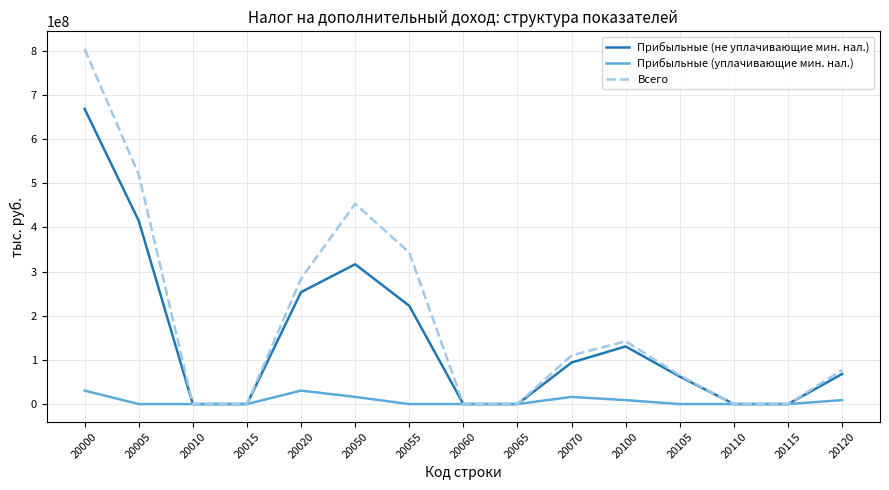

List the series in order of their peak value, highest first.

Всего, Прибыльные (не уплачивающие мин. нал.), Прибыльные (уплачивающие мин. нал.)